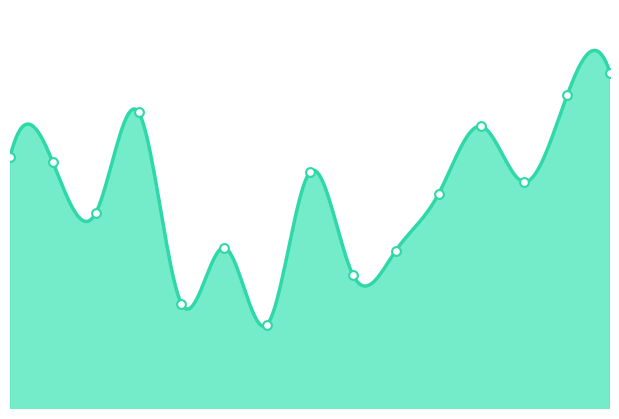

Which has a higher value, 03:15 or 03:00?

03:15